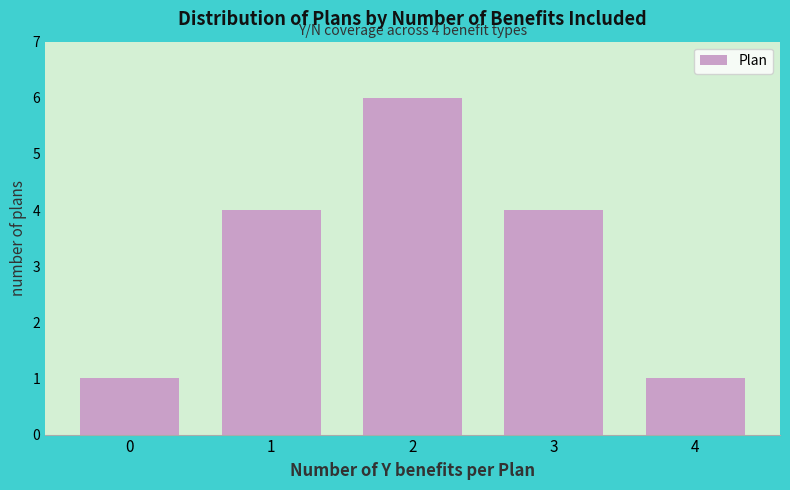

Reading left to right, extract all data points from this chart.

0=1	1=4	2=6	3=4	4=1